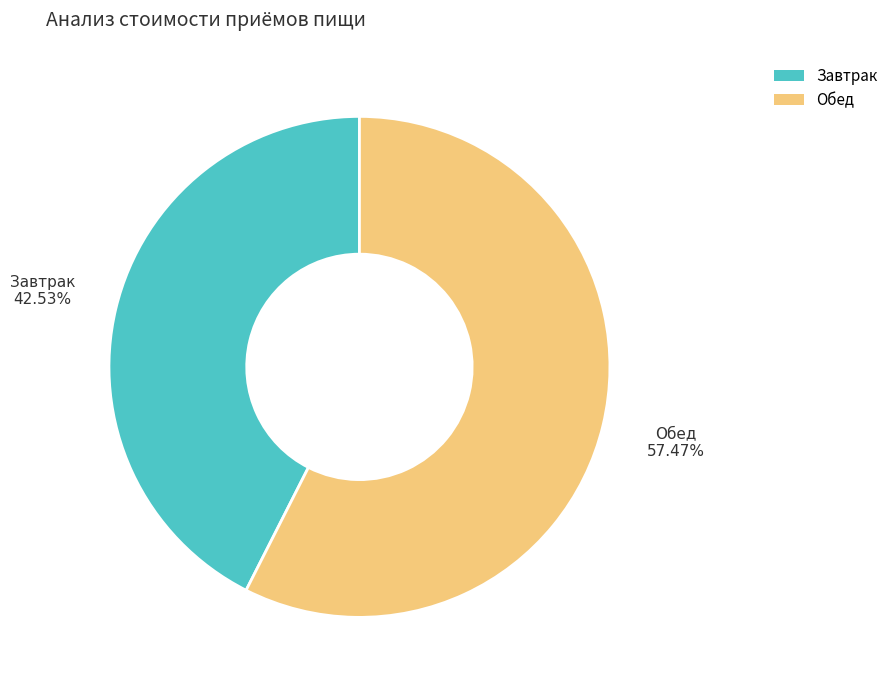

Do Обед and Завтрак together represent more than half of the pie?

Yes